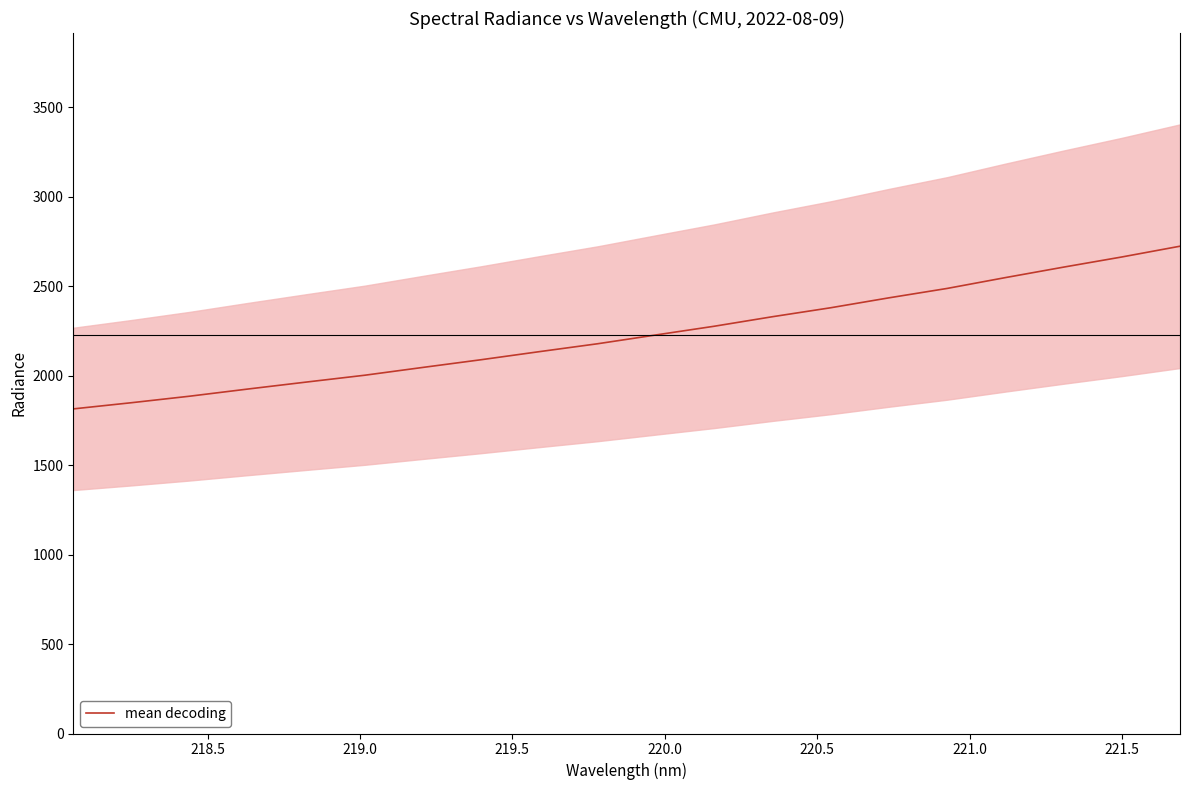

What is the lowest value of the mean decoding series?

1814.0